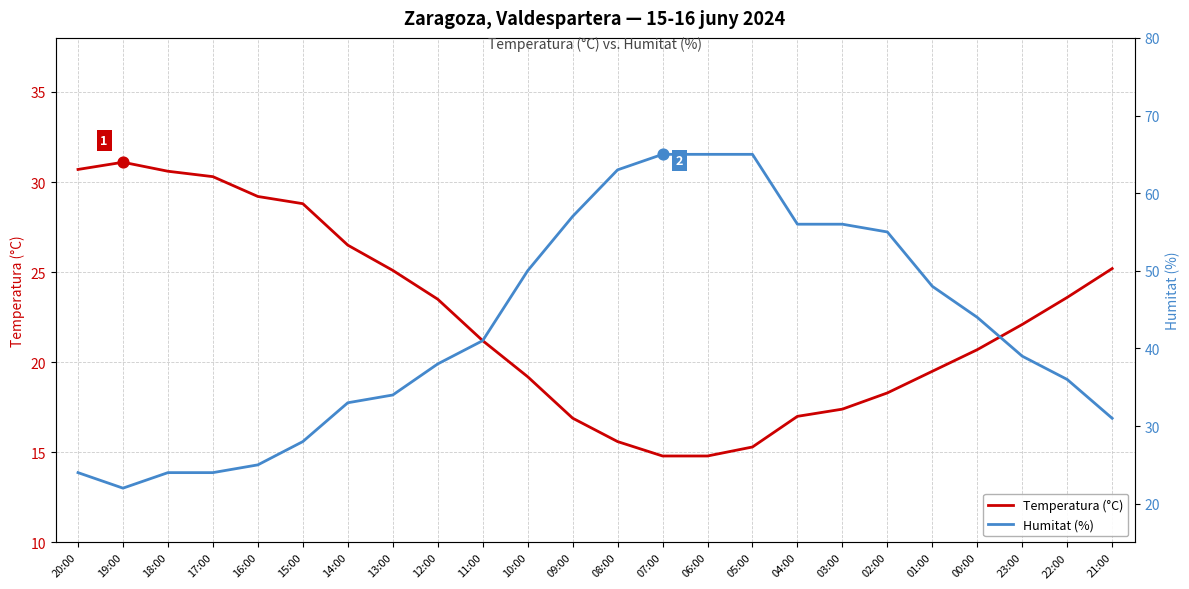

Which series reaches the maximum Y coordinate?

Humitat (%)